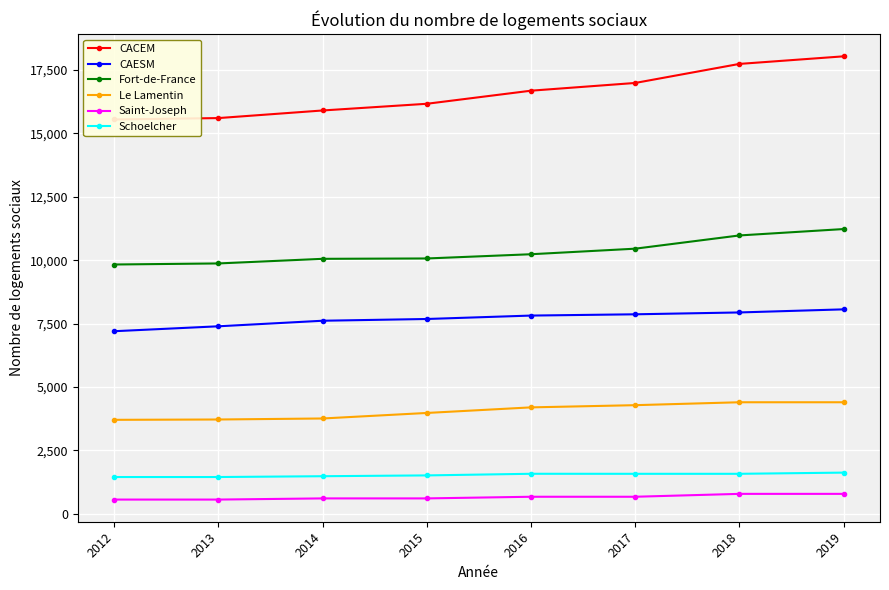

Where is the first local maximum for Schoelcher?

2016